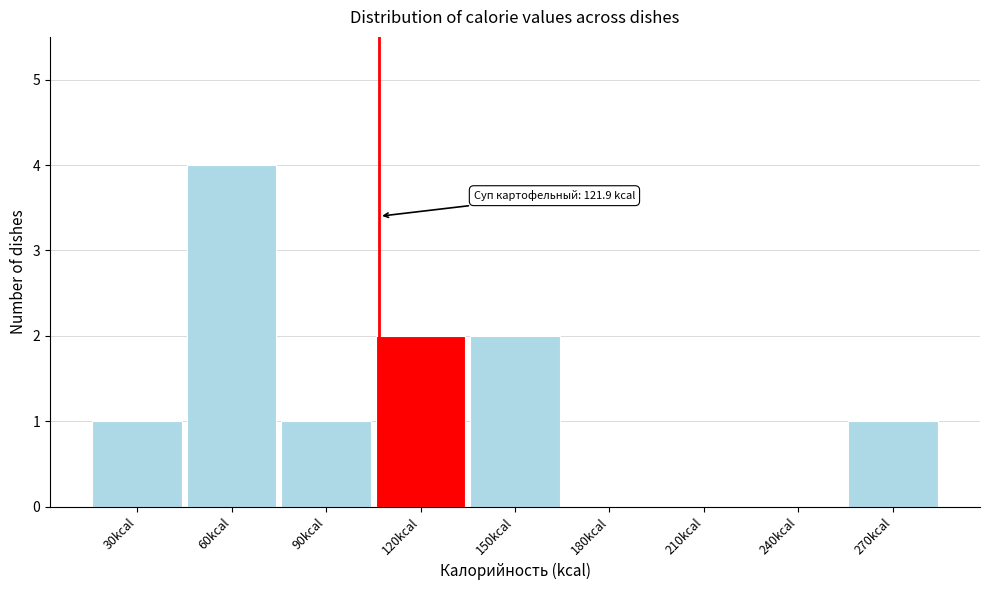

Reading right to left, transcribe all the data shown in this chart.

270kcal=1	240kcal=0	210kcal=0	180kcal=0	150kcal=2	120kcal=2	90kcal=1	60kcal=4	30kcal=1